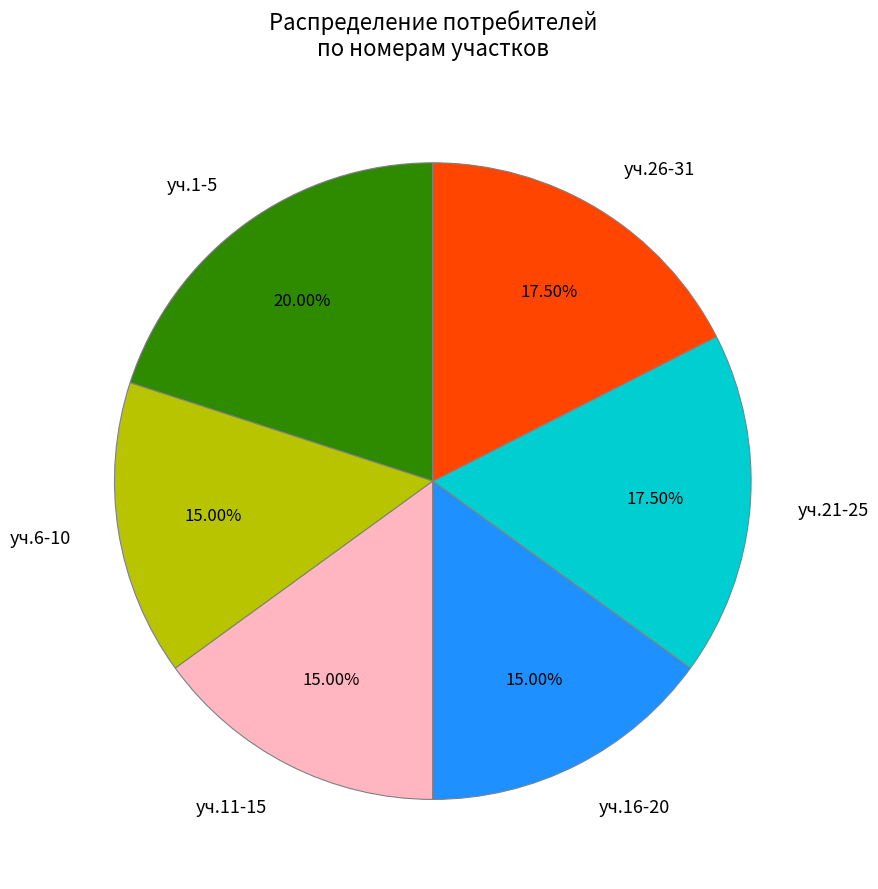

Is the sum of уч.26-31 and уч.6-10 greater than half?

No